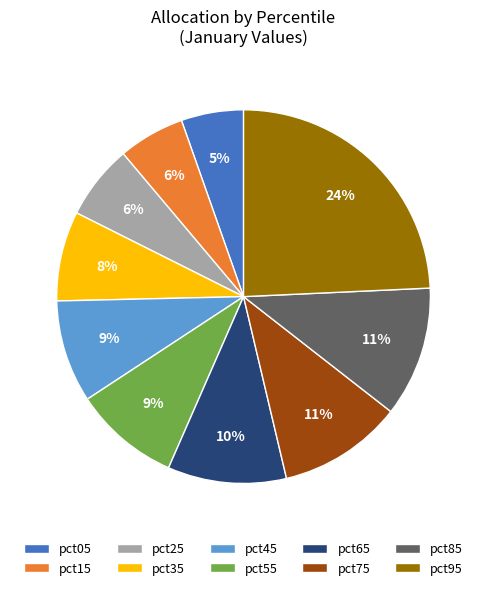

Count the number of slices in the pie.

10